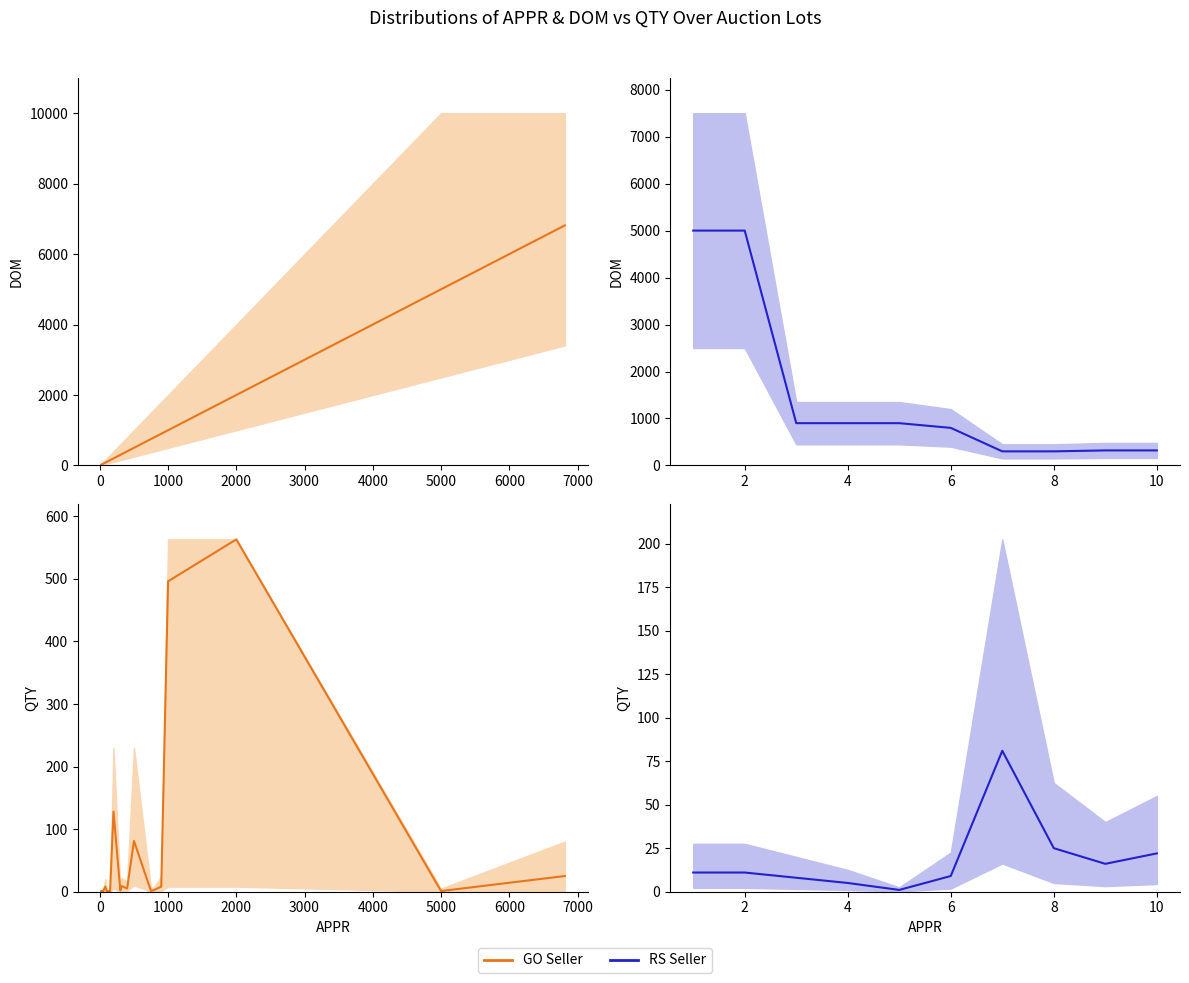

True or false: QTY and DOM intersect in this chart.

False